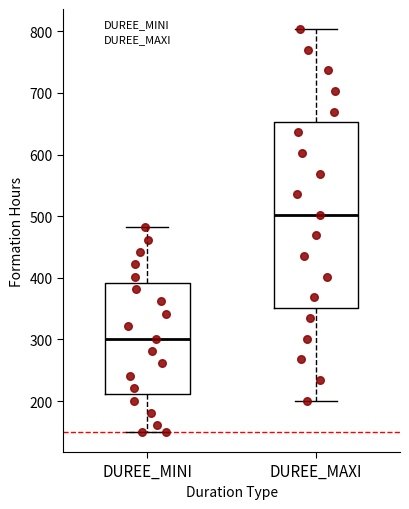

Reading left to right, read every box against the y-axis: the position of its median line, the range the box covers, and the ends of its whiskers. The values are not printed on the chart, so give them approximately, as read against the axis.

DUREE_MINI: median 300, box 210 to 390, whiskers 150 to 480
DUREE_MAXI: median 500, box 350 to 650, whiskers 200 to 800